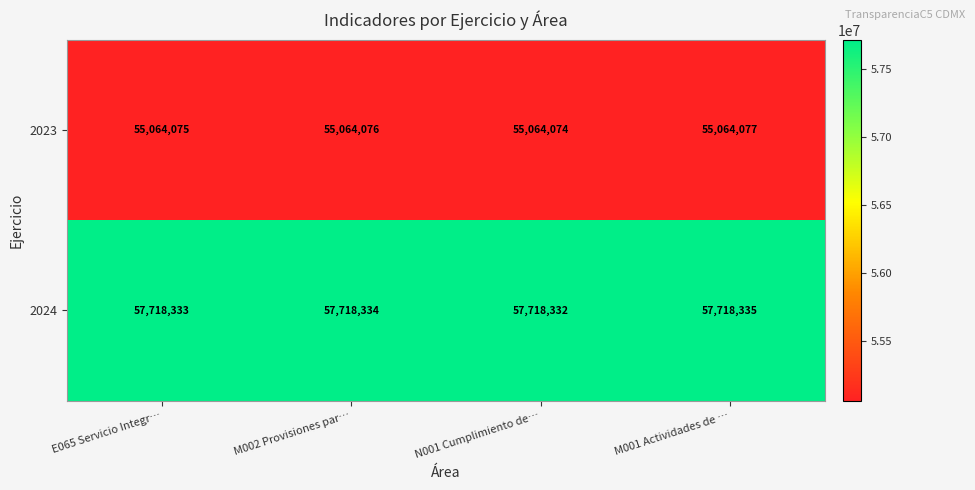

Reading left to right, what are all the values shown in this chart?

2023: 55064075	55064076	55064074	55064077
2024: 57718333	57718334	57718332	57718335